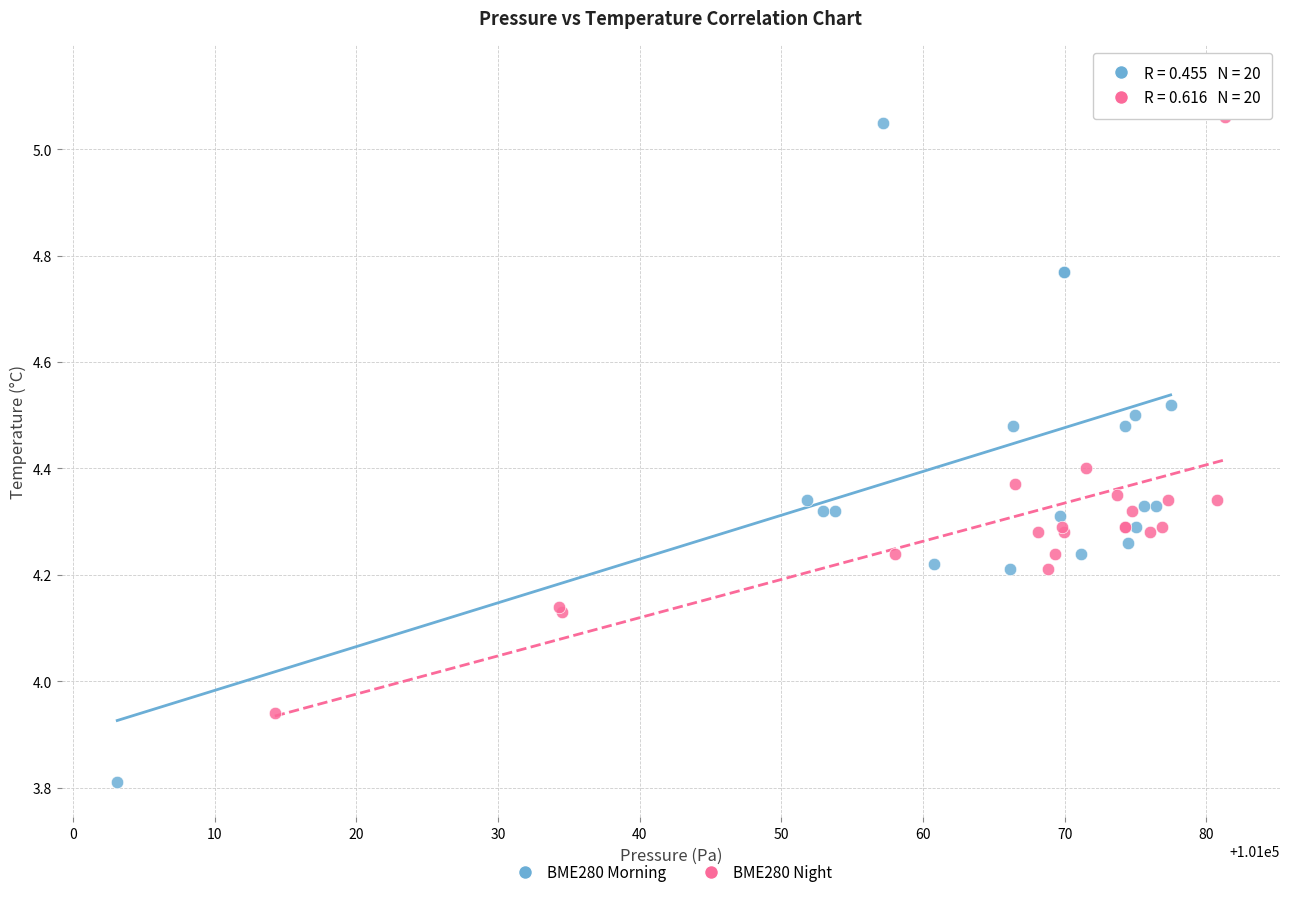

Which series reaches the maximum Y coordinate?

BME280 Morning